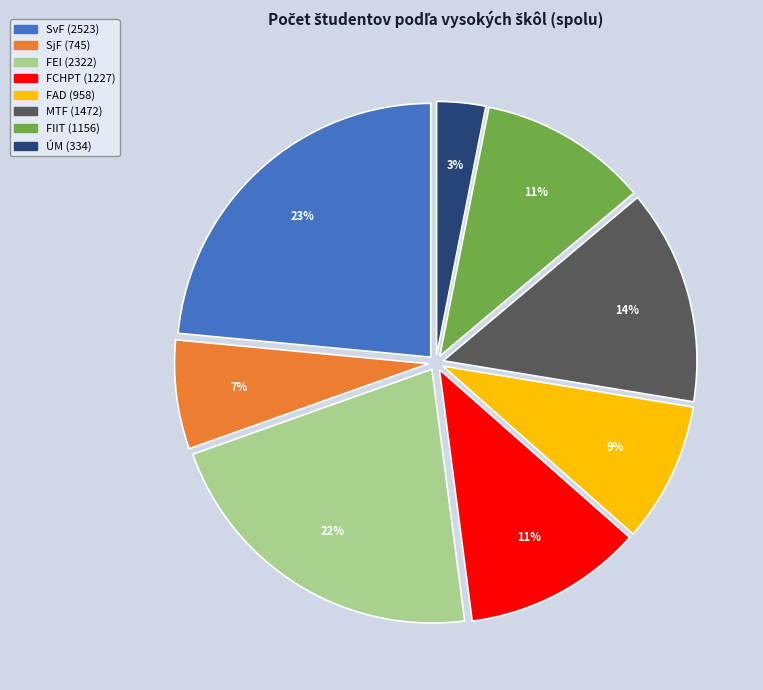

Is there any slice that represents more than half of the pie?

No